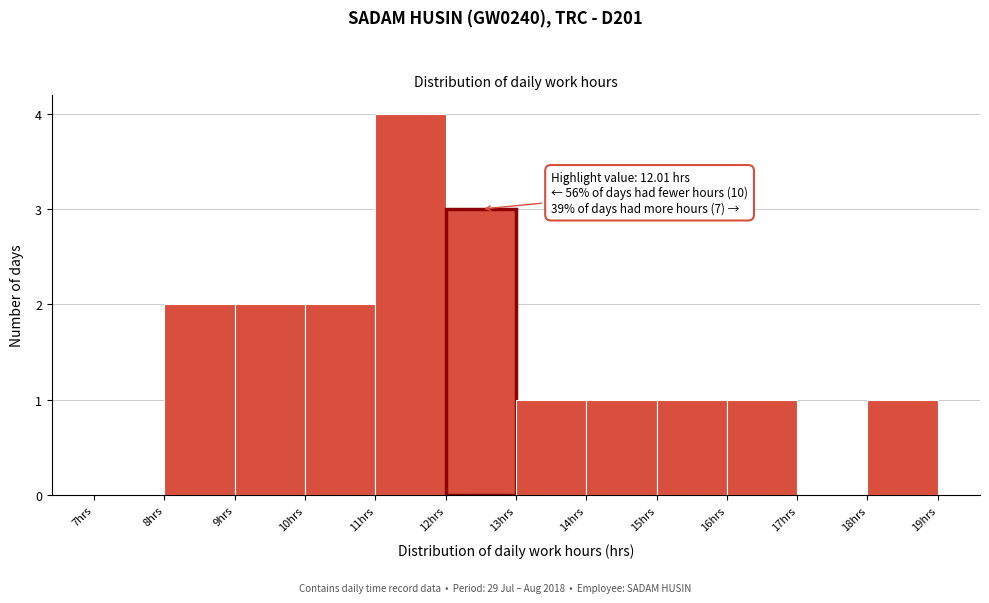

Which range on the x-axis has the tallest bar?

11 to 12